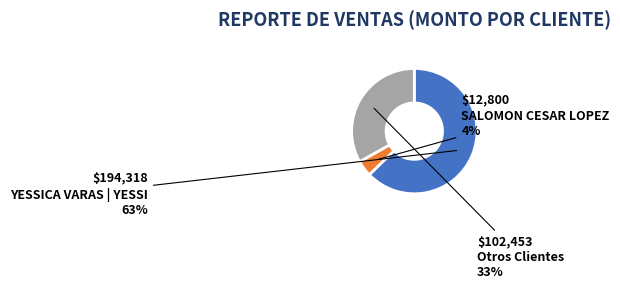

Count the number of slices in the pie.

3